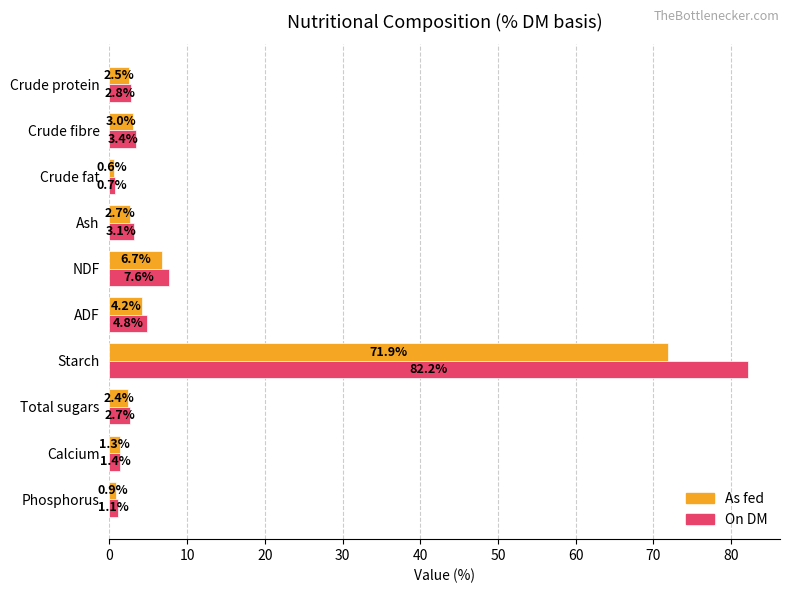

What is the difference between the As fed values at Crude fat and Ash?

2.1